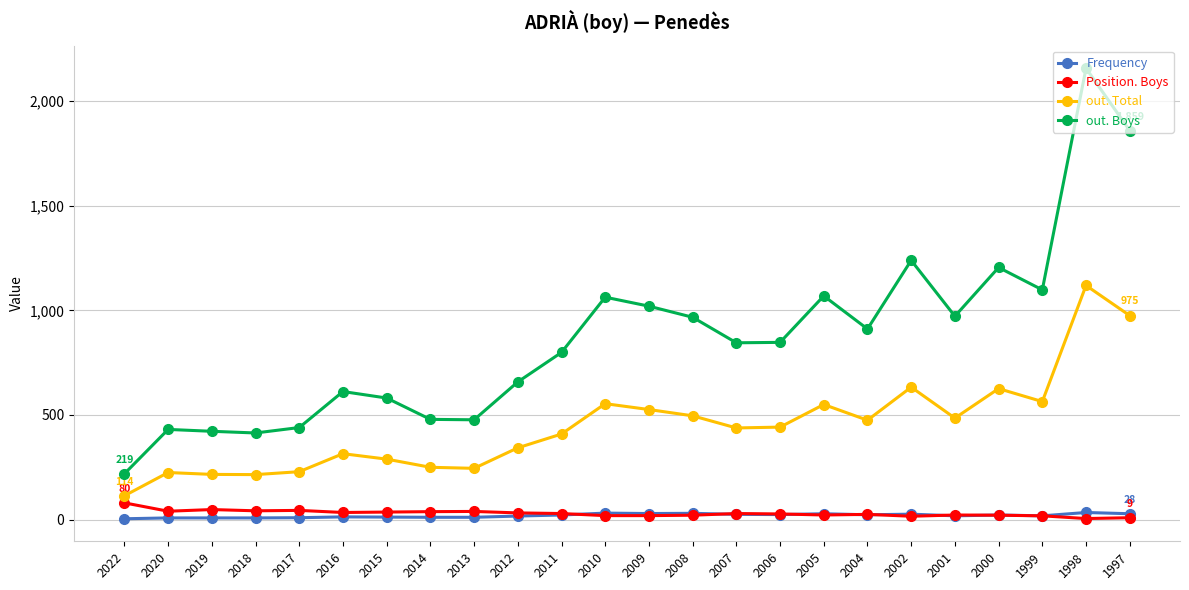

True or false: out. Total has more than 0 interior local peaks.

True